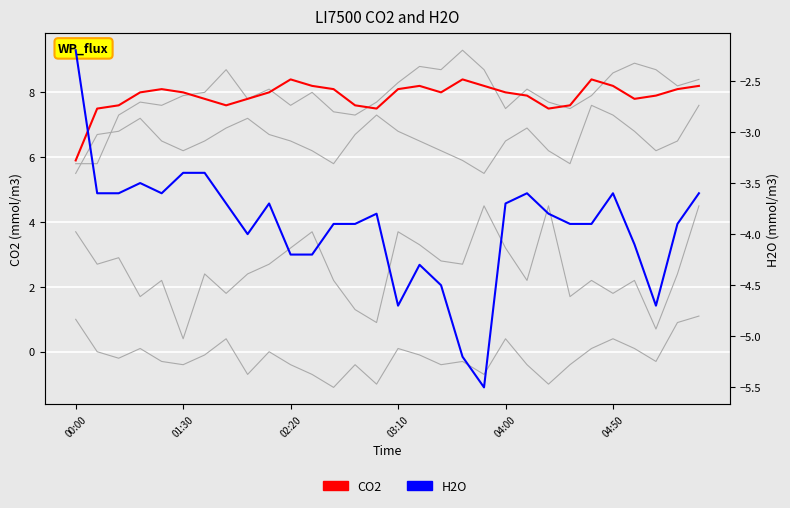

How many interior local peaks does the CO2 series have?

5